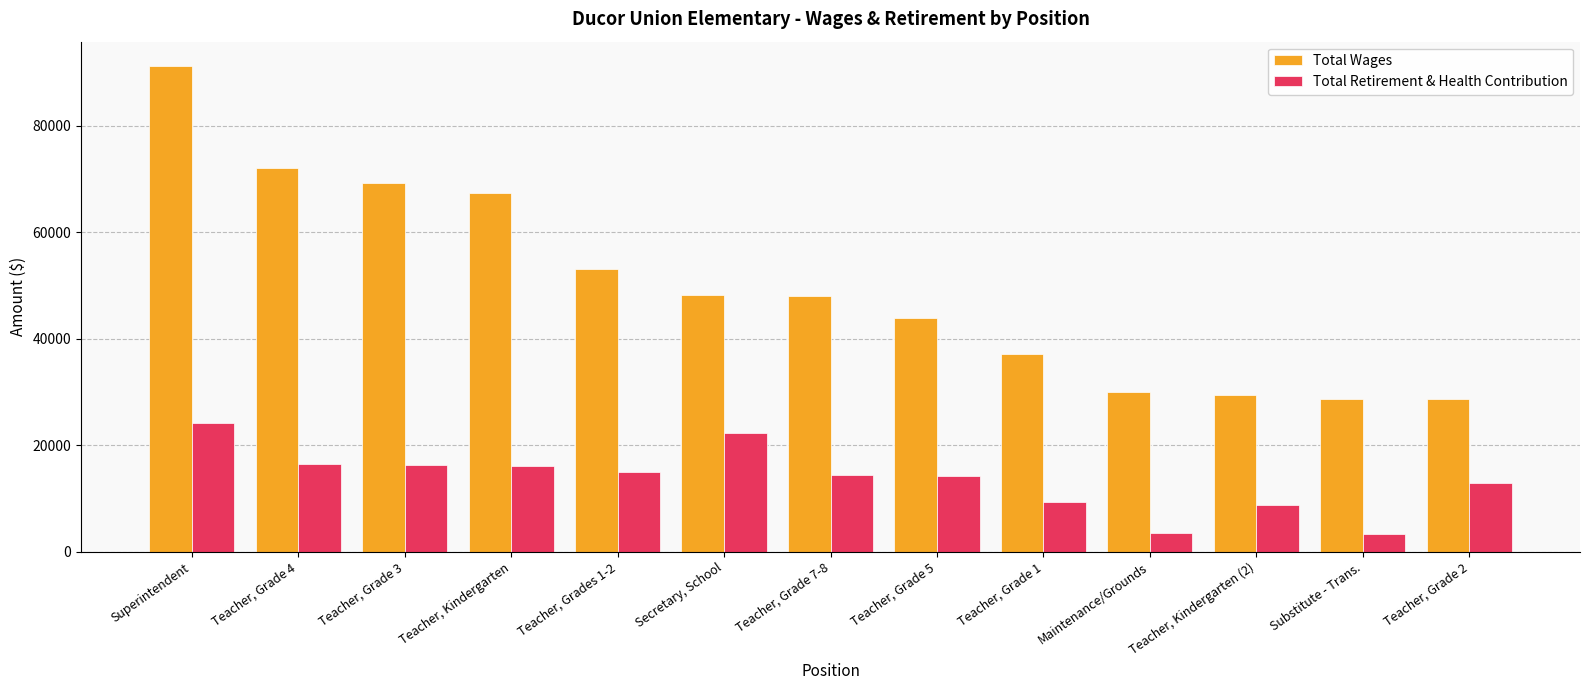

List the labels in order of Total Wages value, smallest first.

Teacher, Grade 2, Substitute - Trans., Teacher, Kindergarten (2), Maintenance/Grounds, Teacher, Grade 1, Teacher, Grade 5, Teacher, Grade 7-8, Secretary, School, Teacher, Grades 1-2, Teacher, Kindergarten, Teacher, Grade 3, Teacher, Grade 4, Superintendent